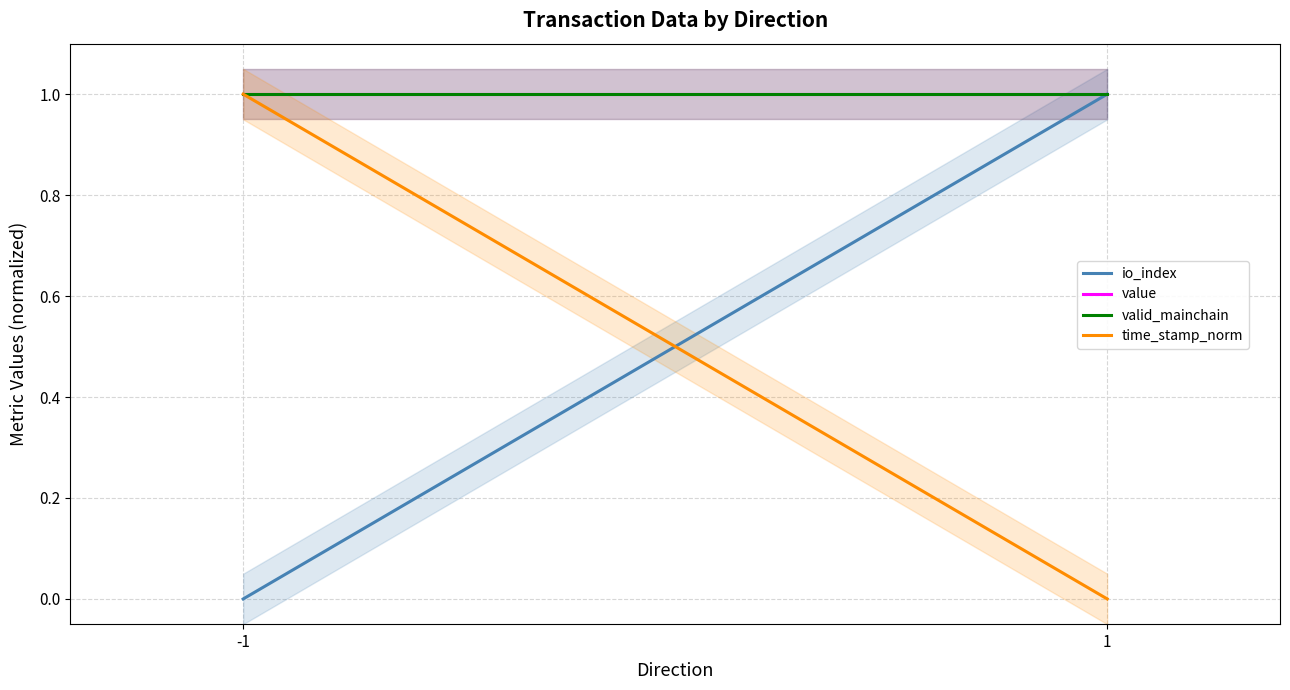

Which series has the largest range (max minus min)?

io_index